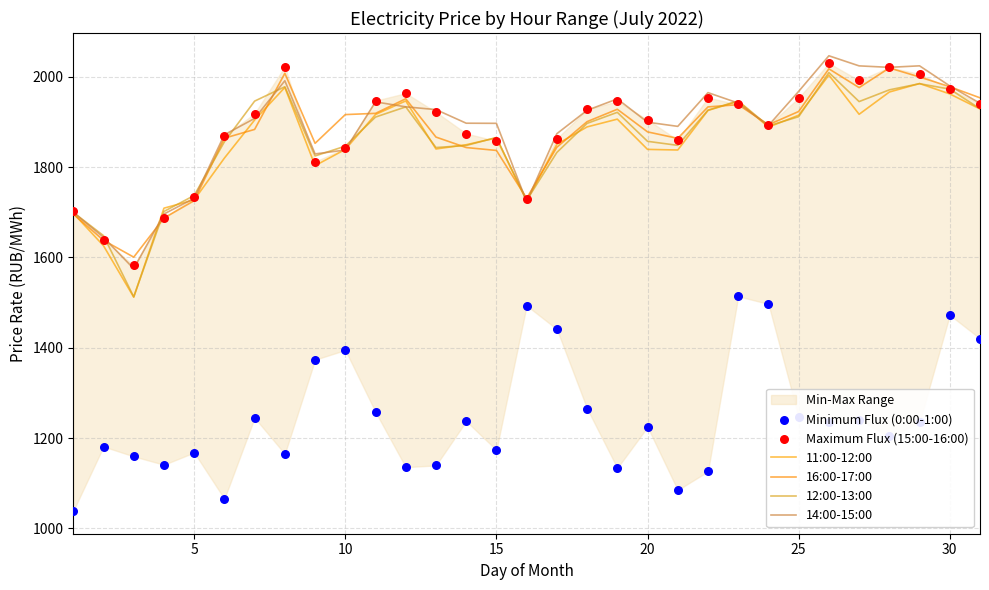

Is the value of 12:00-13:00 at 26 greater than the value of 11:00-12:00 at 5?

Yes